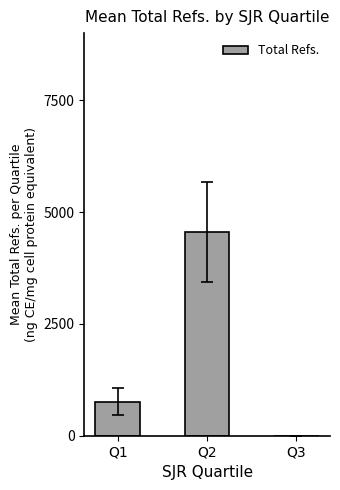

At which label is the value closest to 2273?

Q1